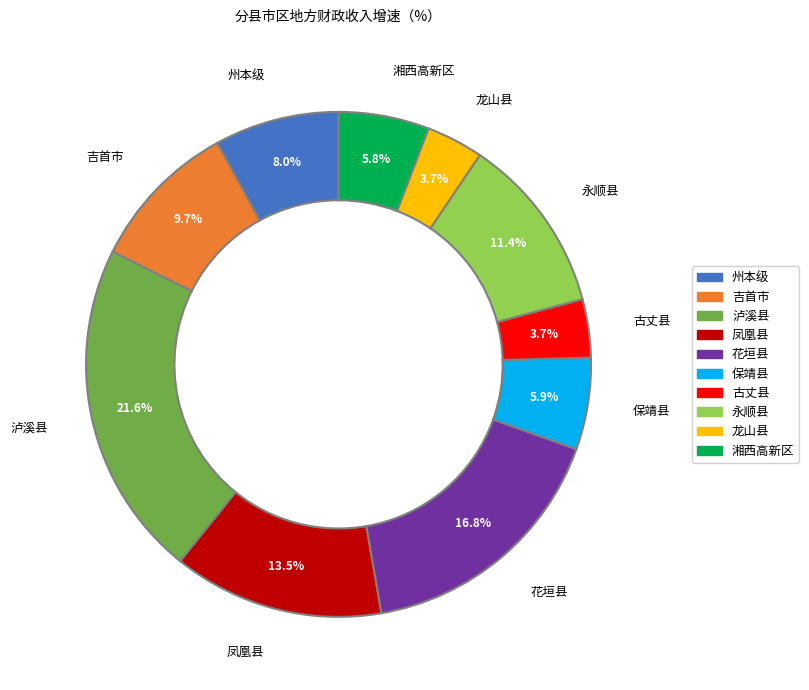

Which category has the biggest portion of the pie?

泸溪县